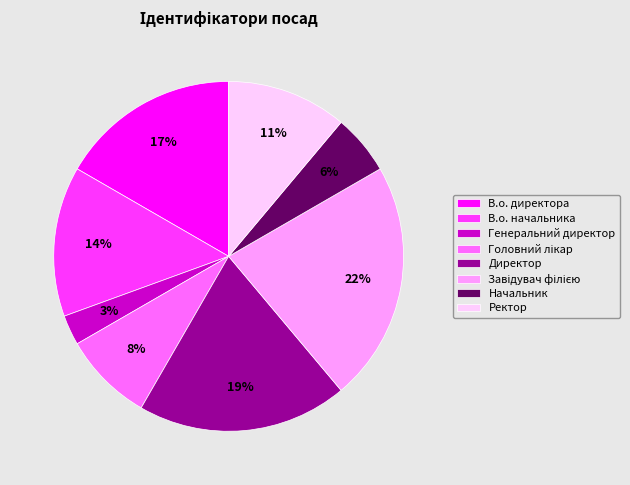

Count the number of slices in the pie.

8